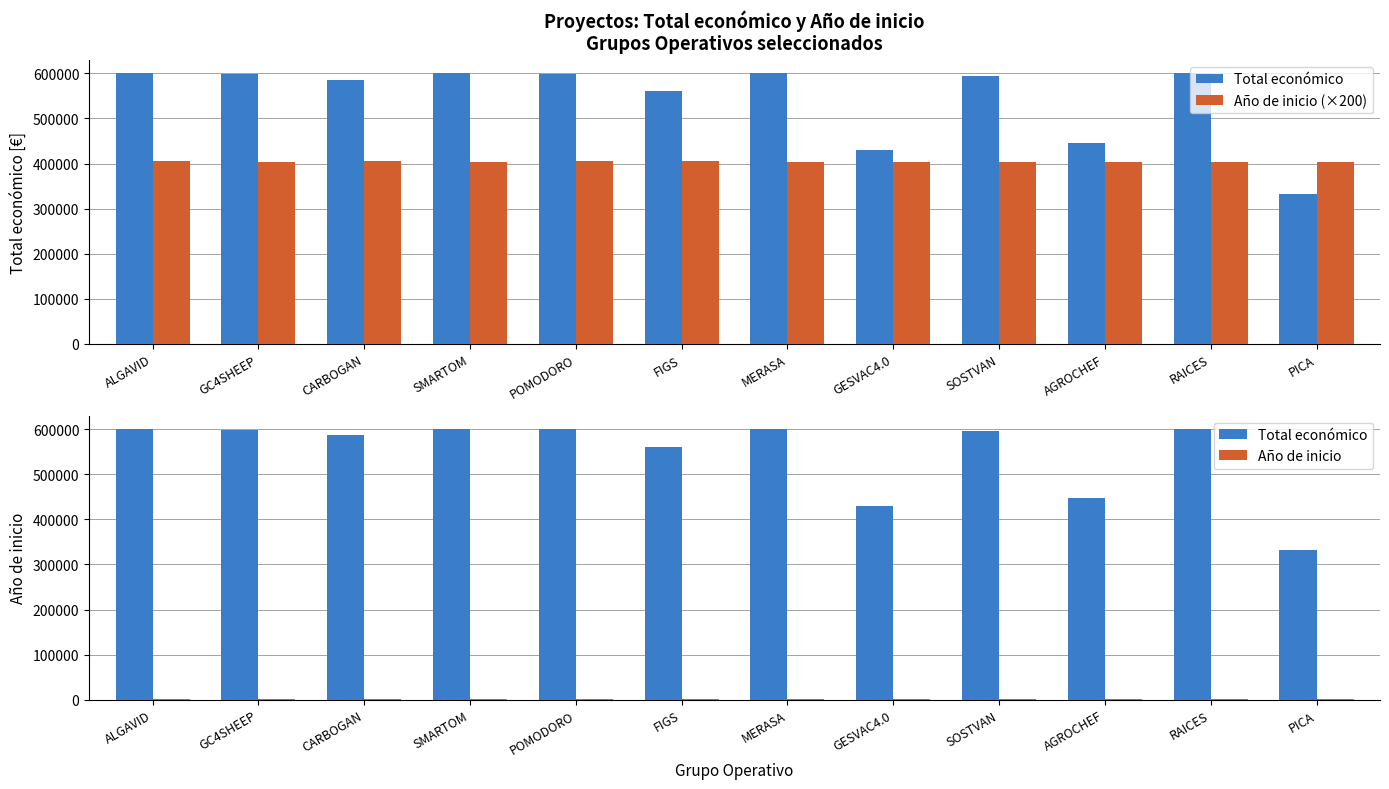

The Año de inicio series shows 2019 at SOSTVAN. True or false?

True